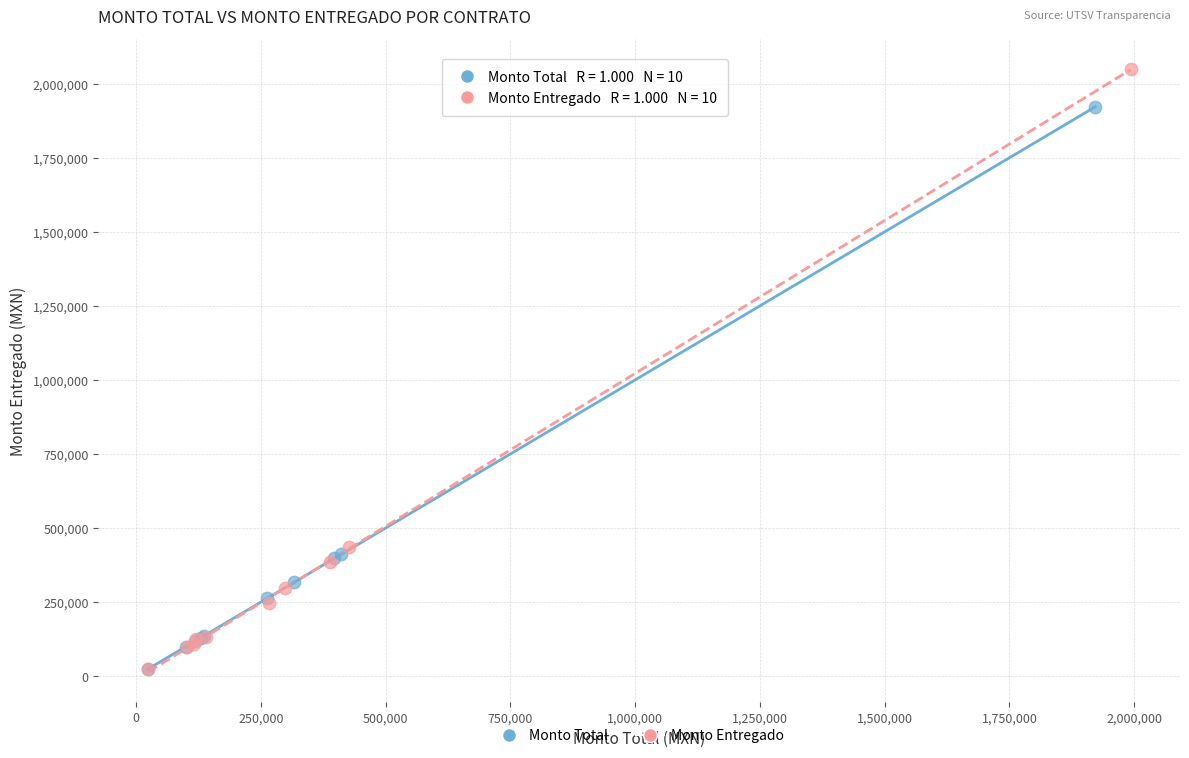

Which series has the largest Y range (max minus min)?

Monto Entregado